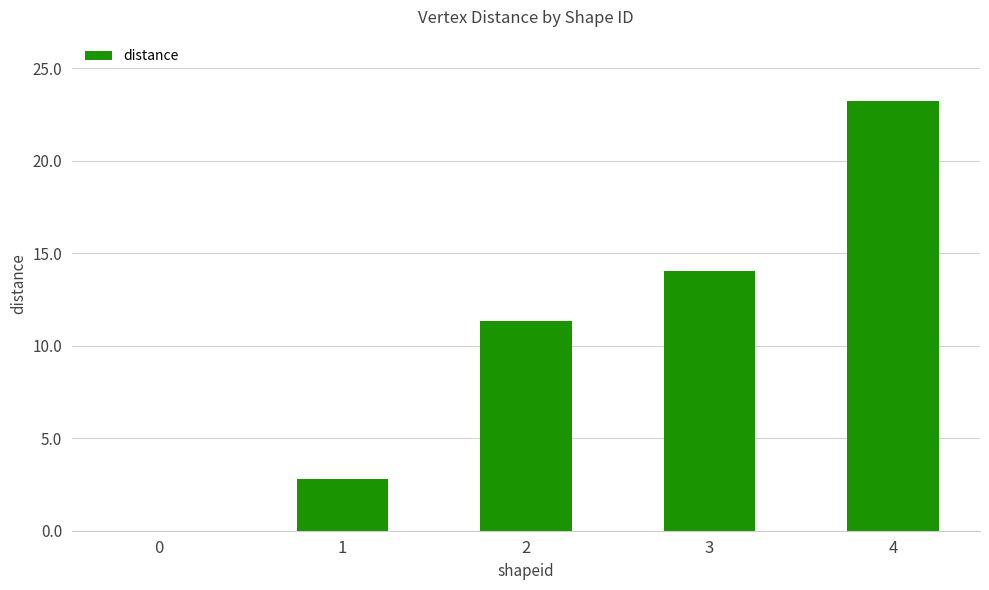

What is the change in value from 2 to 4?

+11.9